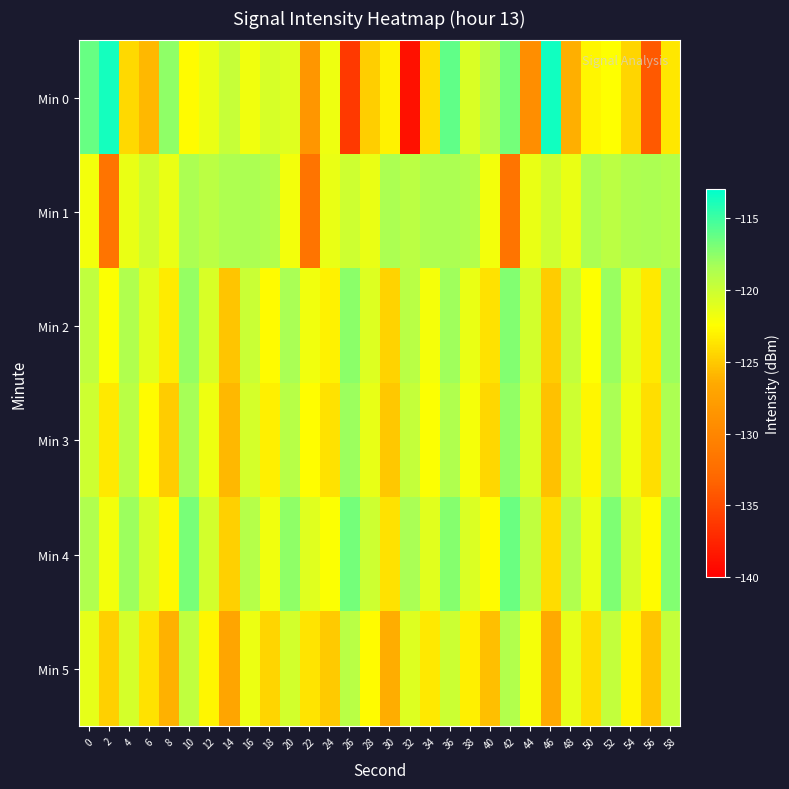

Which label corresponds to the largest value in the chart?

46